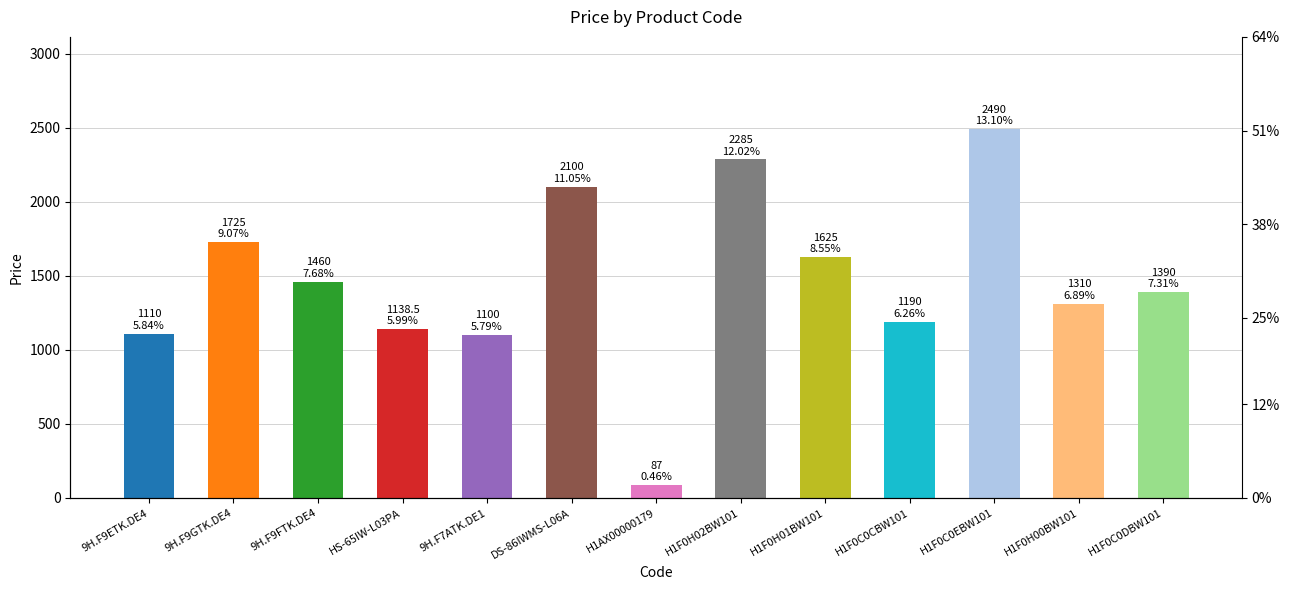

What is the label of the 9th bar from the right?

9H.F7ATK.DE1